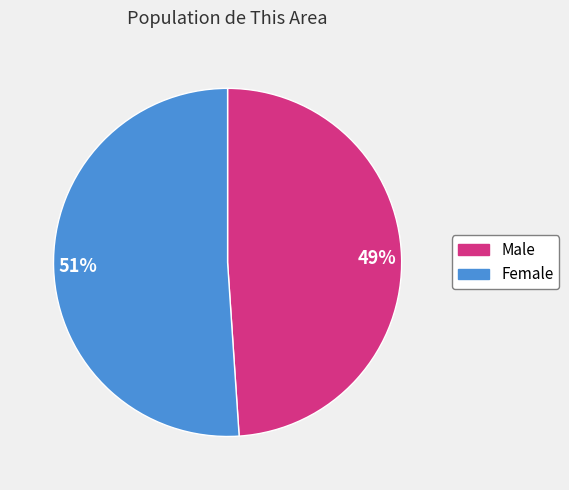

Combined, do 49% and 51% account for over 50%?

Yes